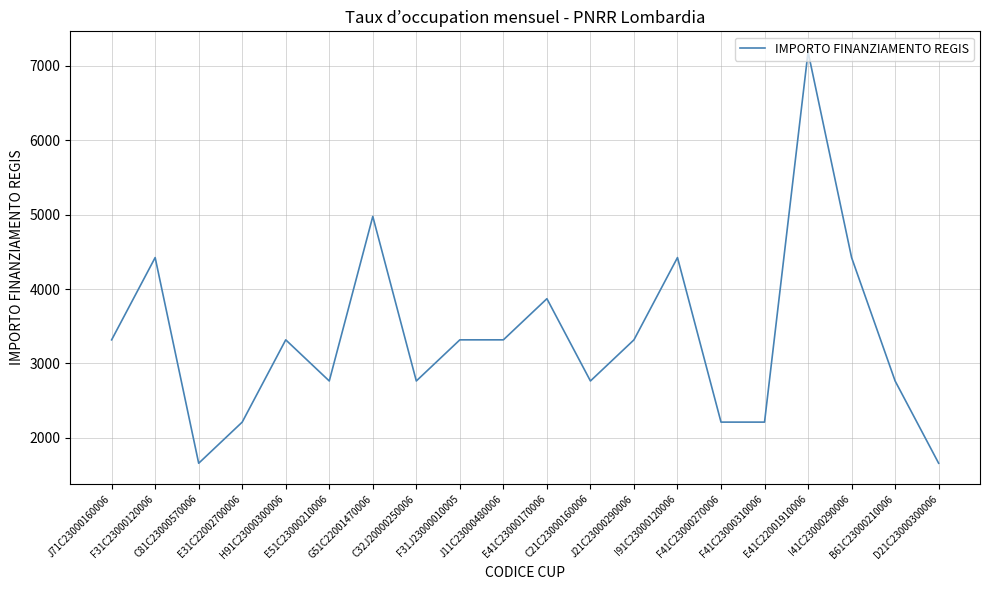

What is the maximum value shown in the chart?

7189